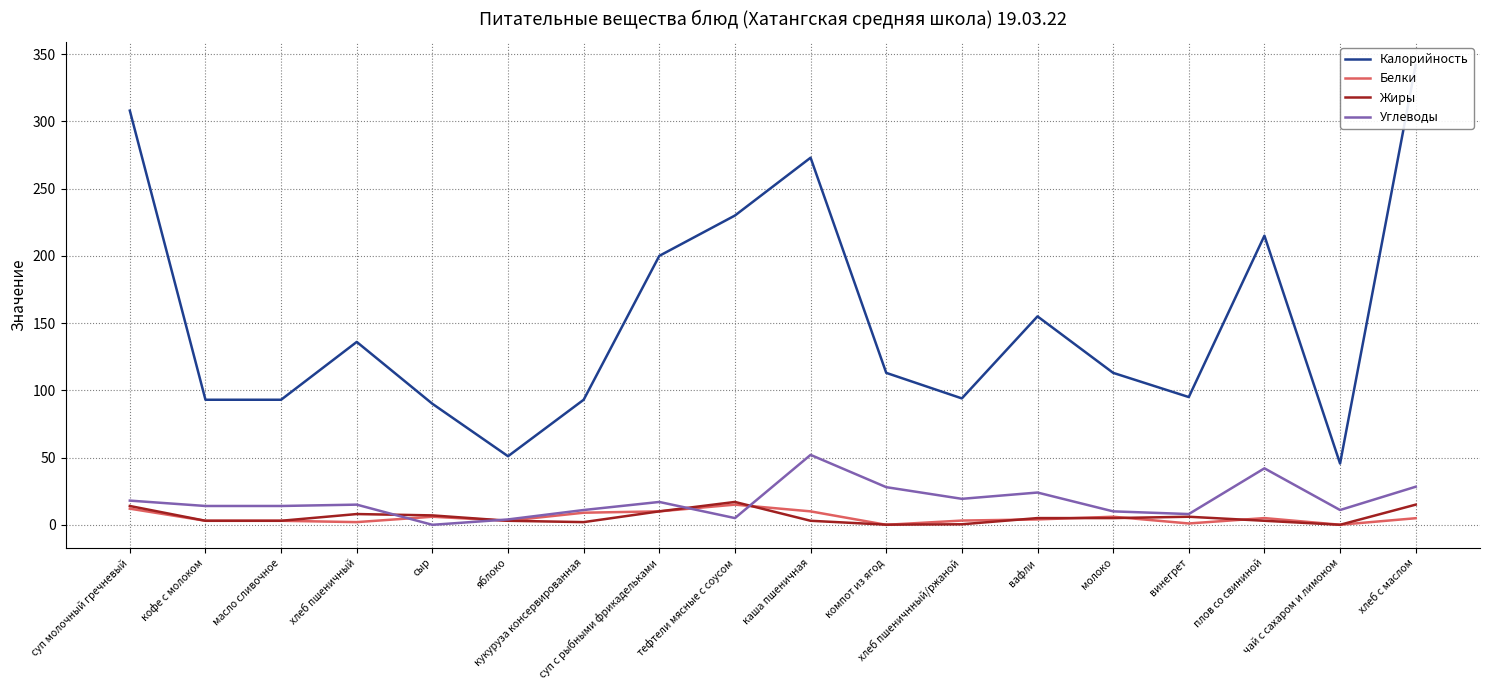

What is the sum of all Калорийность values?

2739.6